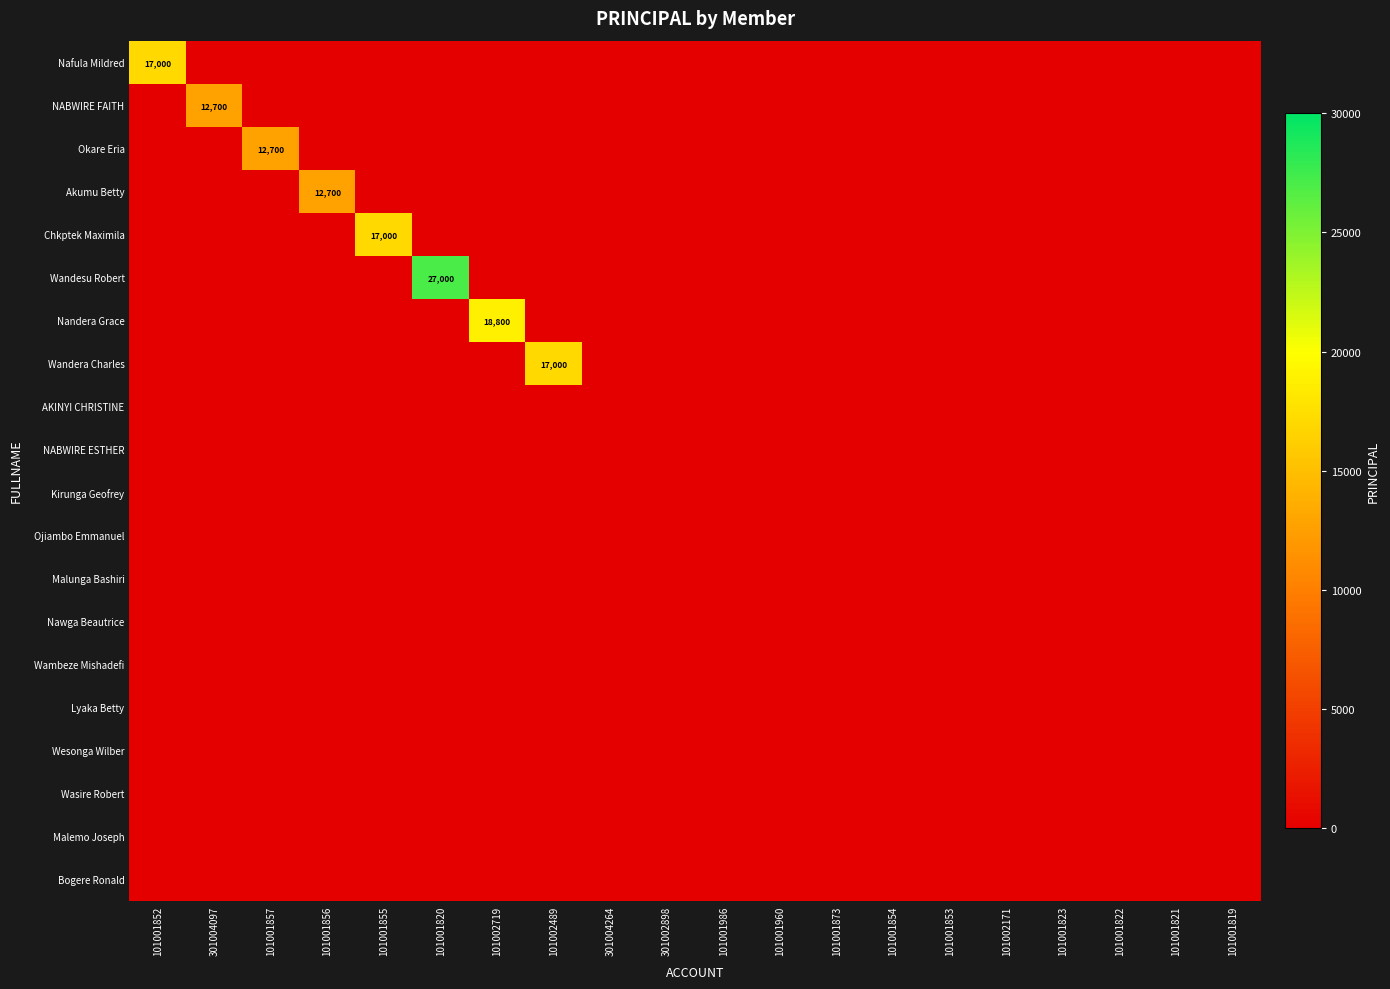

Is the value of NABWIRE ESTHER at 301004097 greater than the value of Lyaka Betty at 301004264?

No